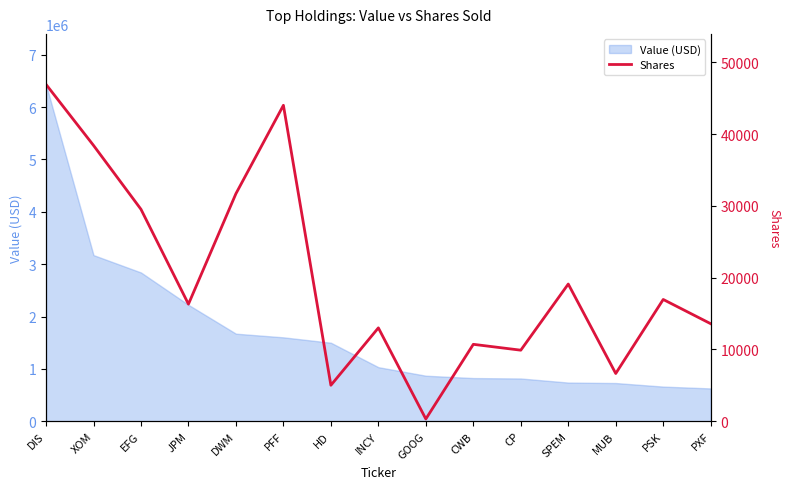

What is the lowest value of the Value (USD) series?

626000